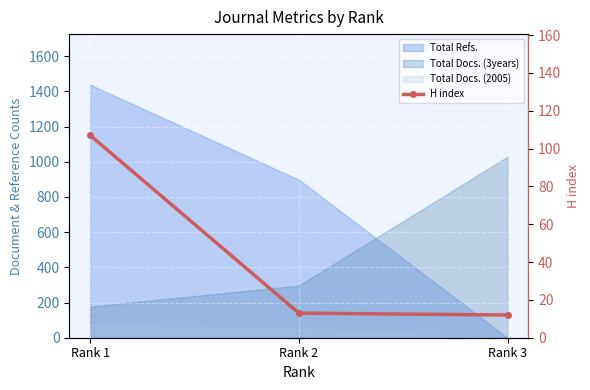

Rank the categories by value from highest to lowest.

Rank 1, Rank 2, Rank 3